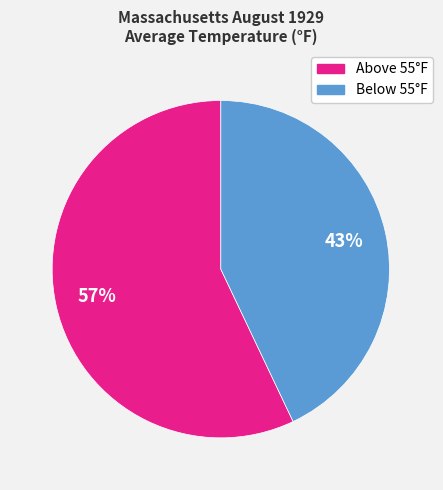

To the nearest percent, what is the difference between the largest and smallest slice percentages?

14%